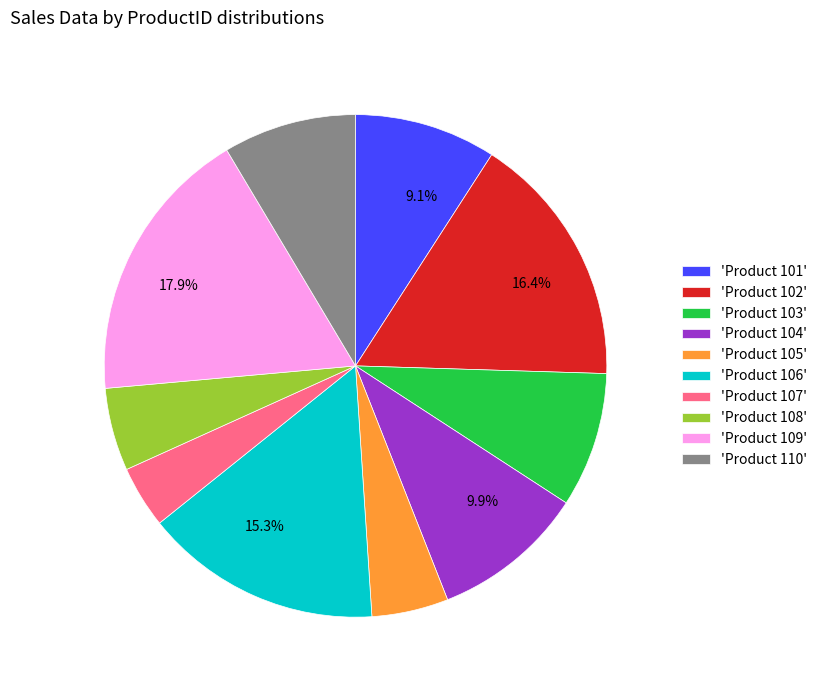

Is there a majority slice in this chart?

No